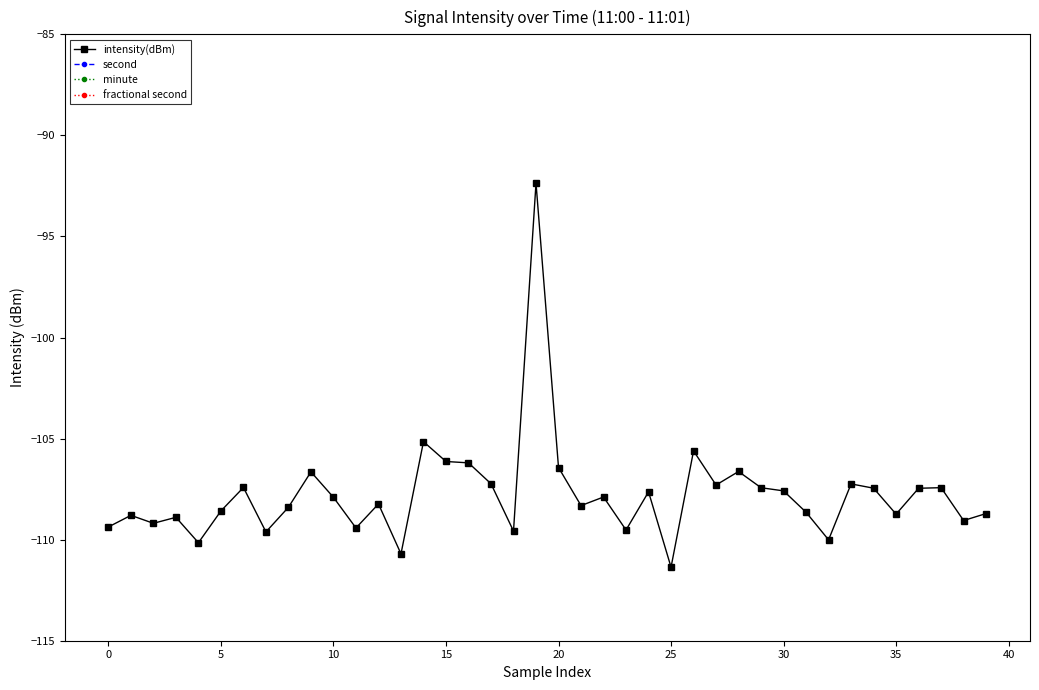

How many minute values are between 0 and 1?

40